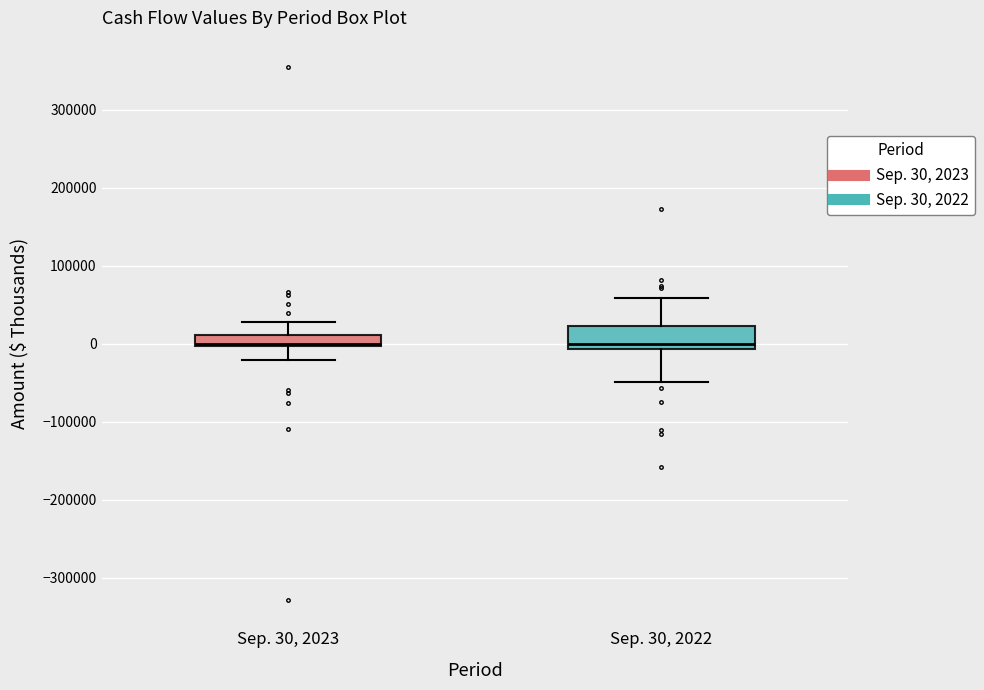

Where does the lower whisker of the box for Sep. 30, 2023 end on the y-axis? The values are not printed on the chart, so give them approximately, as read against the axis.

-20000